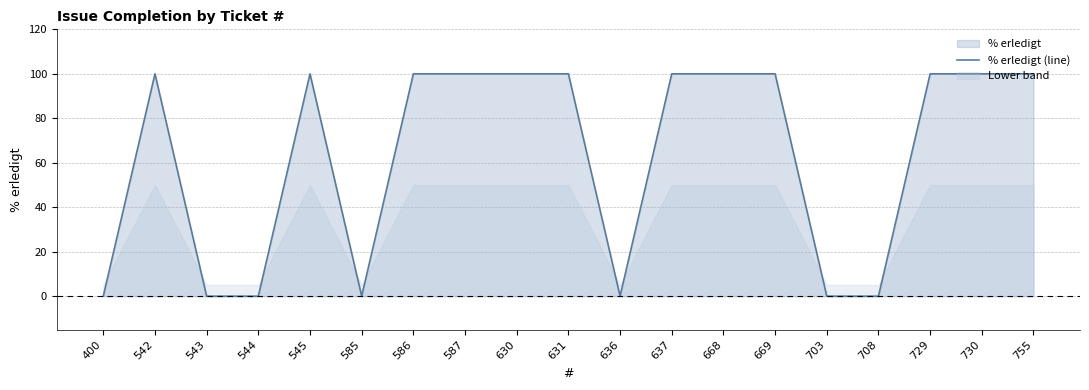

Reading left to right, what are all the values shown in this chart?

400=0	542=100	543=0	544=0	545=100	585=0	586=100	587=100	630=100	631=100	636=0	637=100	668=100	669=100	703=0	708=0	729=100	730=100	755=100